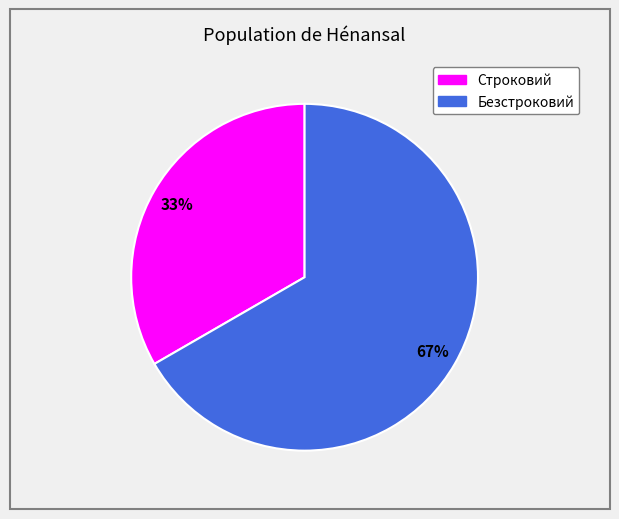

How many segments does this pie chart have?

2